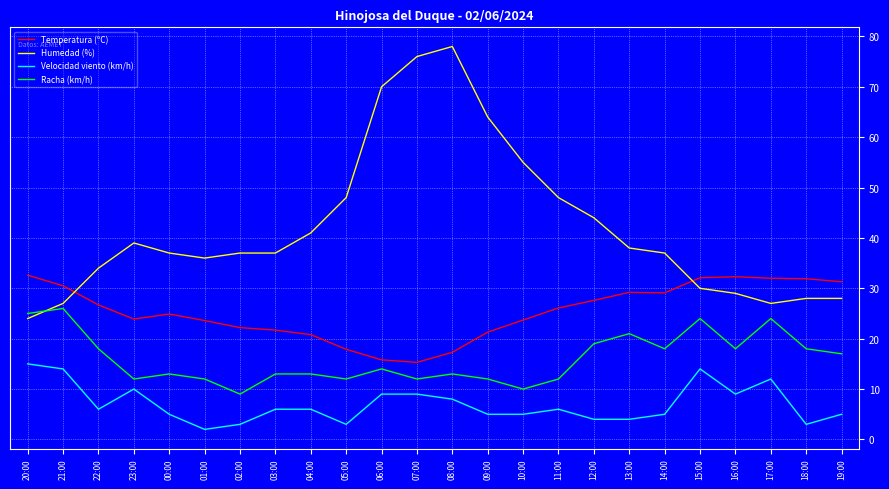

True or false: Velocidad viento (km/h) and Temperatura (ºC) intersect in this chart.

False